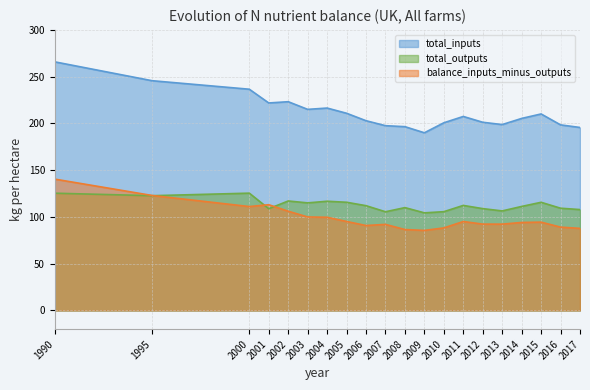

What is the total value across all series at 2017?

391.3